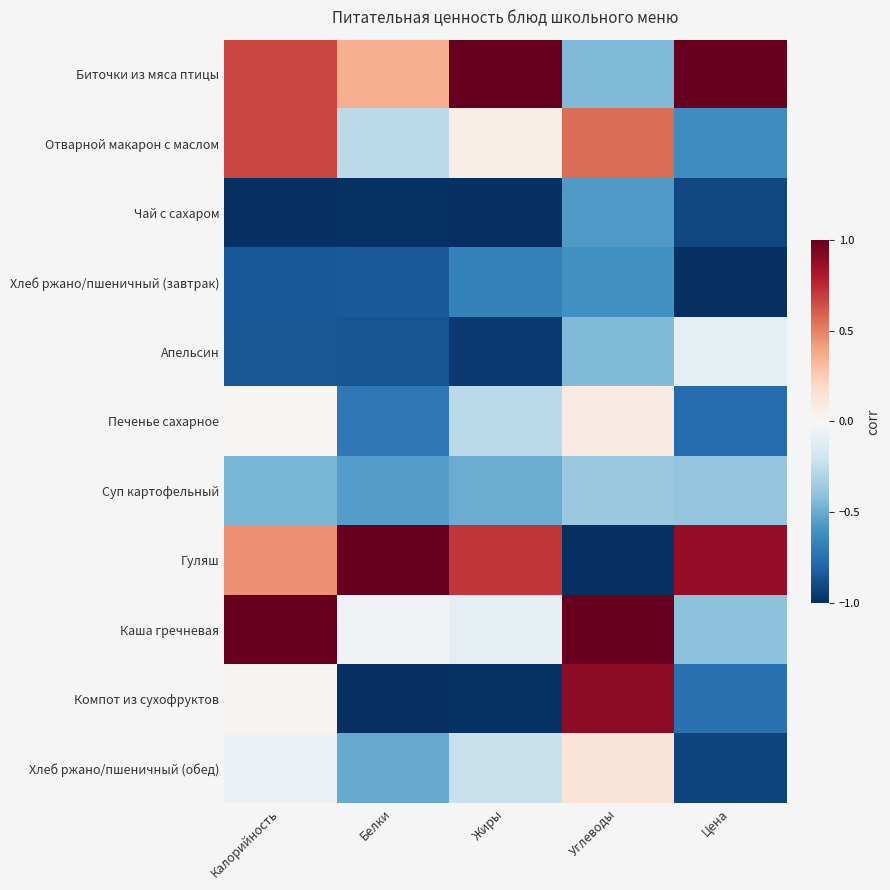

Count the number of categories in the chart.

5